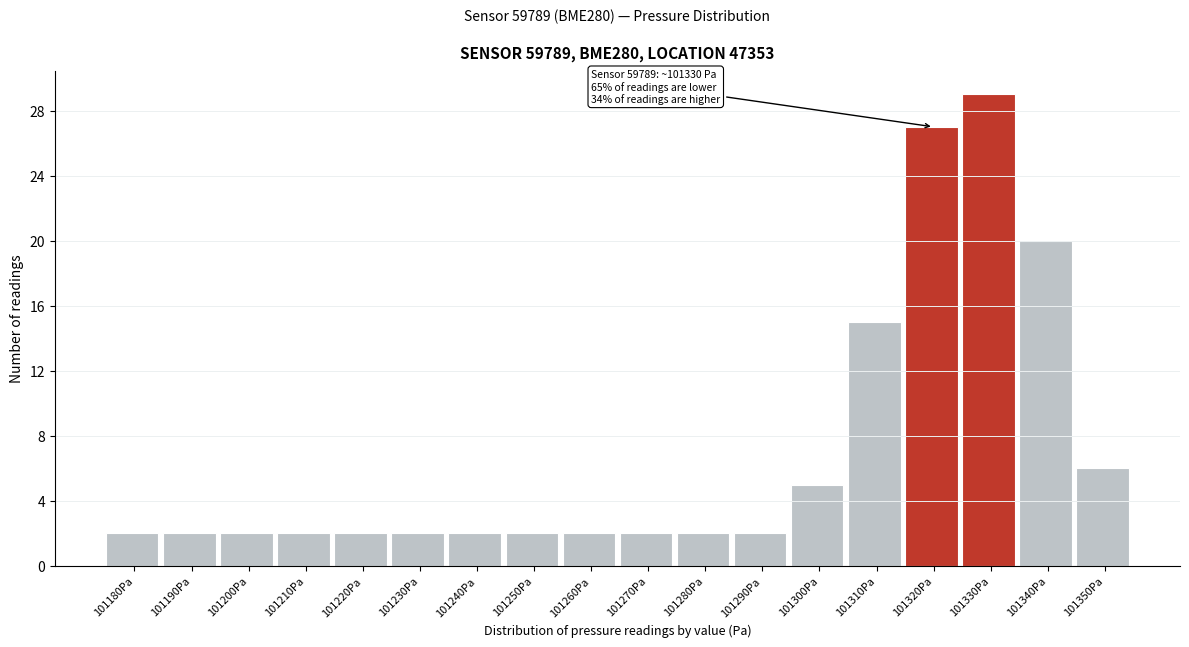

Reading right to left, list all the values displayed in this chart.

101350Pa=6	101340Pa=20	101330Pa=29	101320Pa=27	101310Pa=15	101300Pa=5	101290Pa=2	101280Pa=2	101270Pa=2	101260Pa=2	101250Pa=2	101240Pa=2	101230Pa=2	101220Pa=2	101210Pa=2	101200Pa=2	101190Pa=2	101180Pa=2